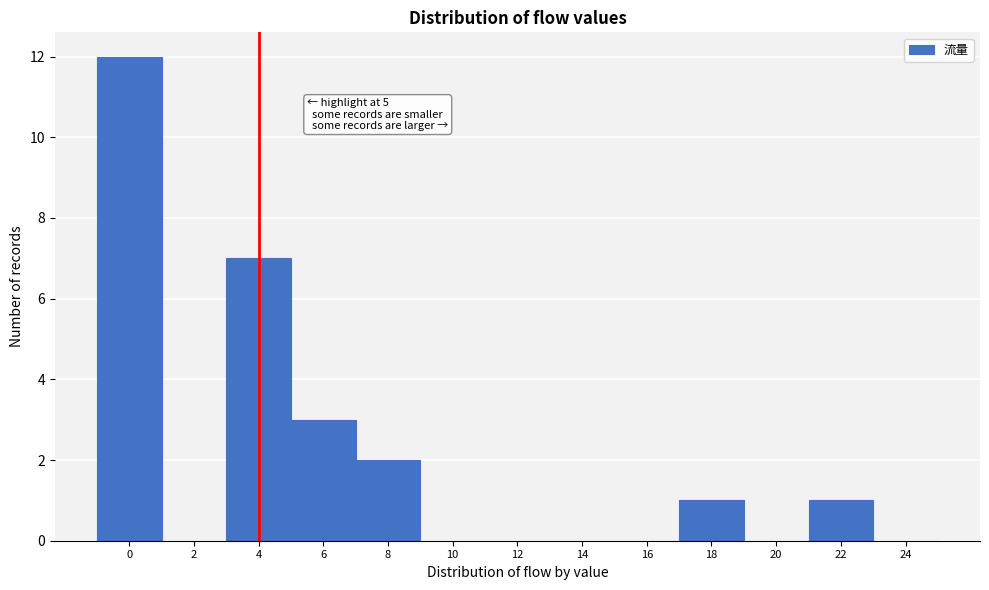

Reading left to right, extract all data points from this chart.

0=12	2=0	4=7	6=3	8=2	10=0	12=0	14=0	16=0	18=1	20=0	22=1	24=0